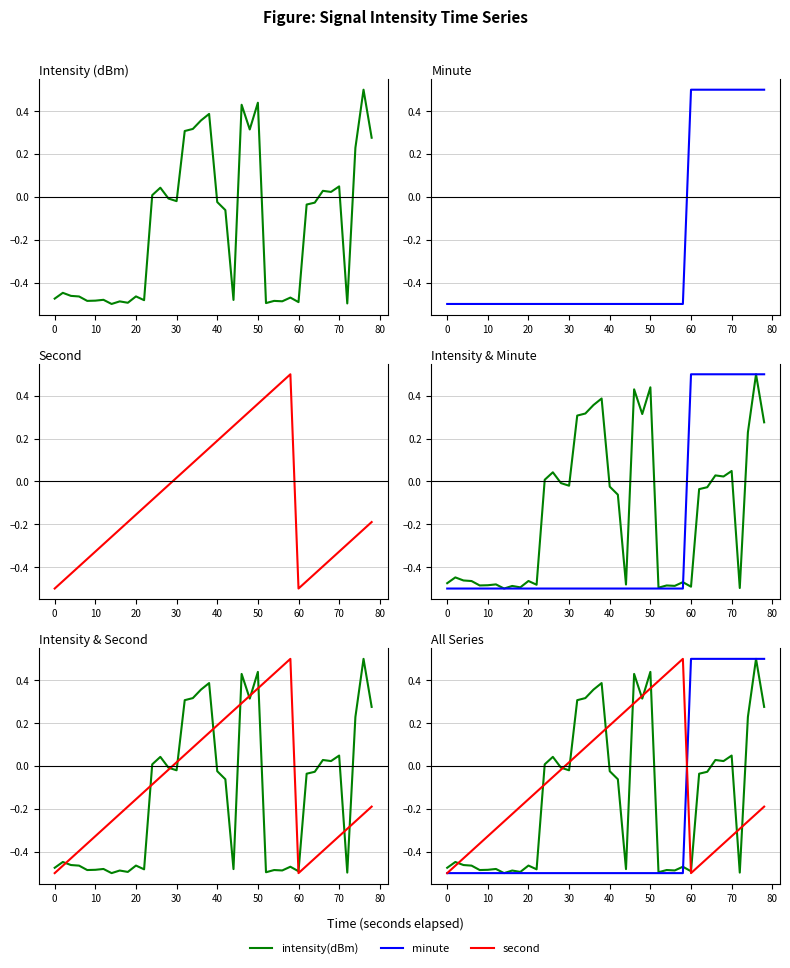

Between 20 and 50, which series saw the biggest shift?

intensity(dBm)